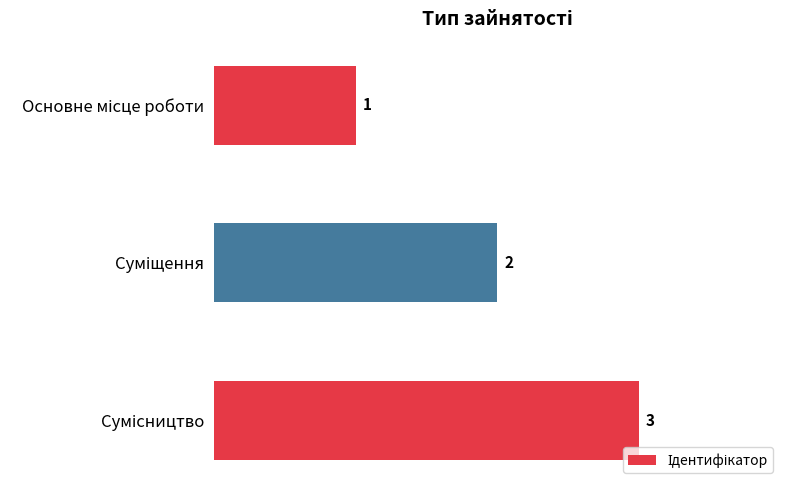

What is the value of the 2nd bar from the top?

2